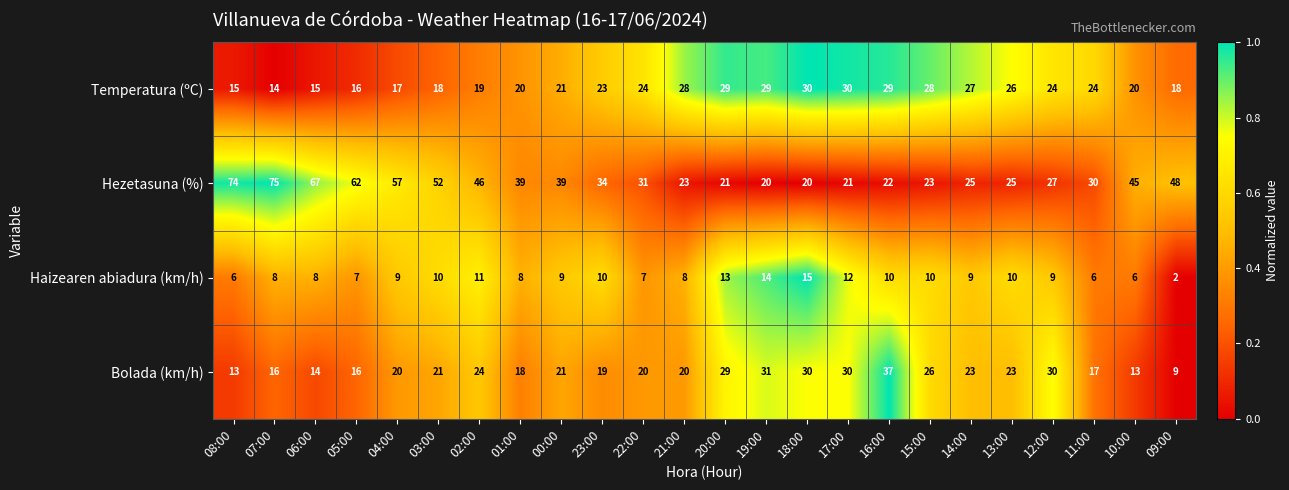

What is the spread (max minus min) of values at 16:00?

27